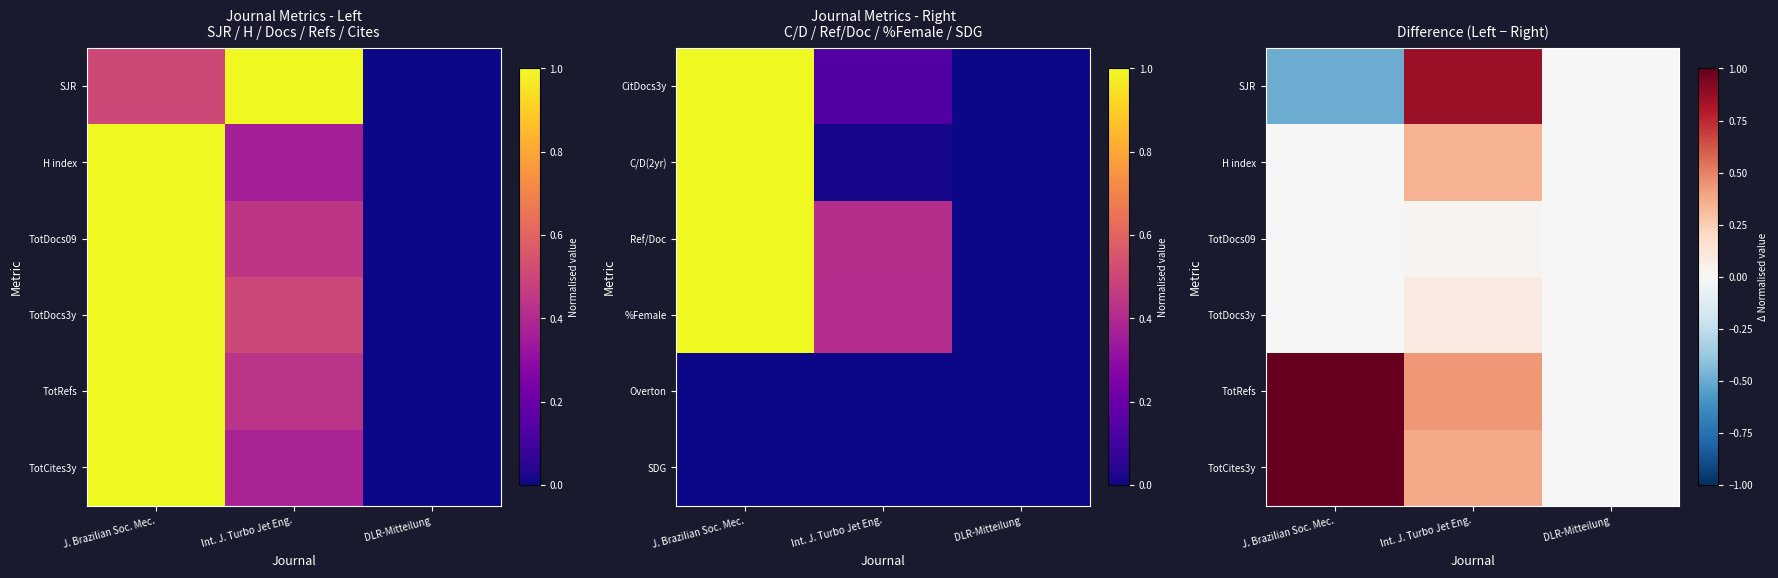

The value of TotDocs09 at DLR-Mitteilung is 0.0. True or false?

True